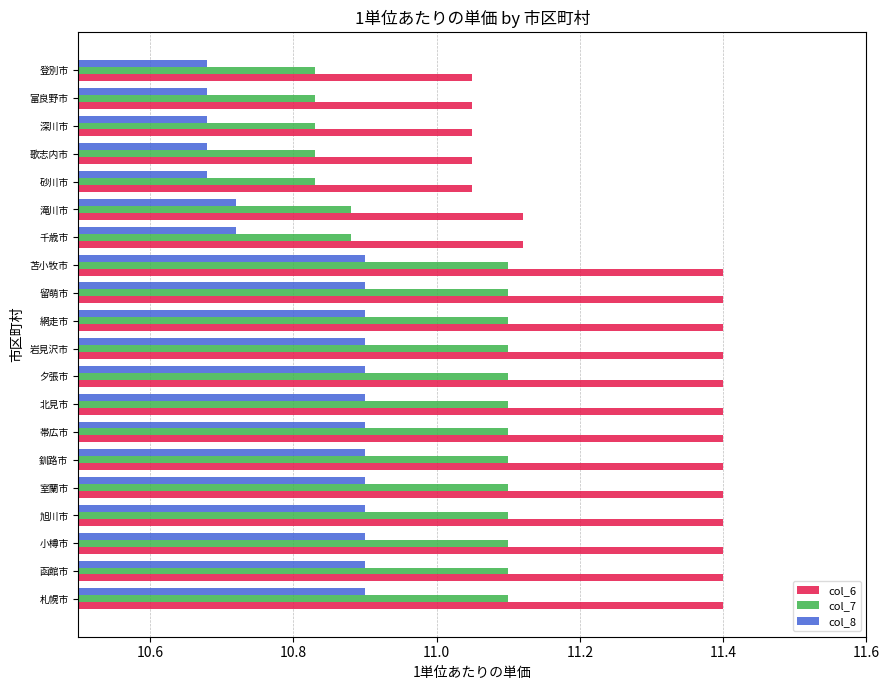

Rank the series by their maximum value, from lowest to highest.

col_8, col_7, col_6